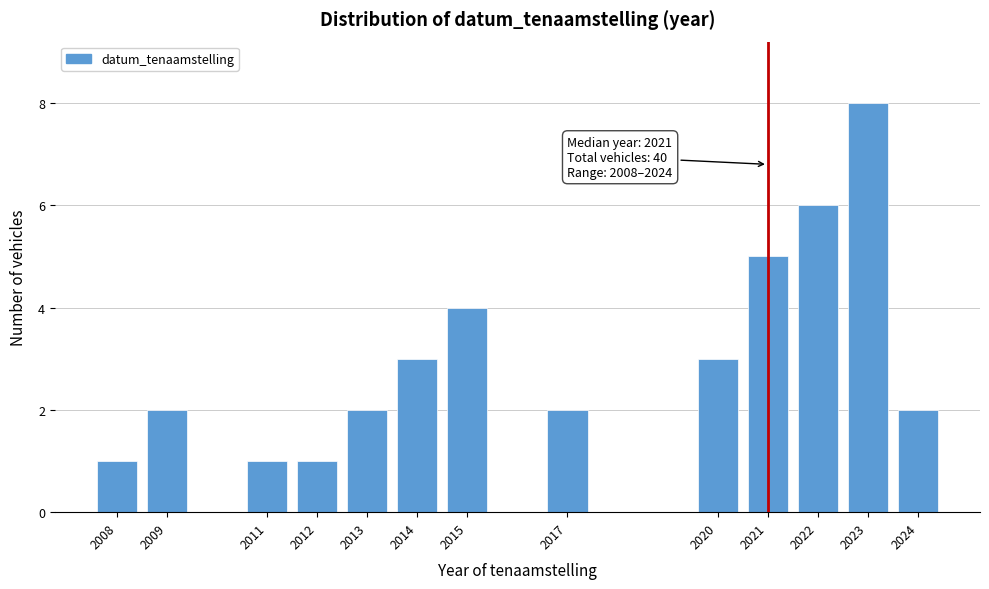

Reading left to right, extract all data points from this chart.

2008=1	2009=2	2011=1	2012=1	2013=2	2014=3	2015=4	2017=2	2020=3	2021=5	2022=6	2023=8	2024=2